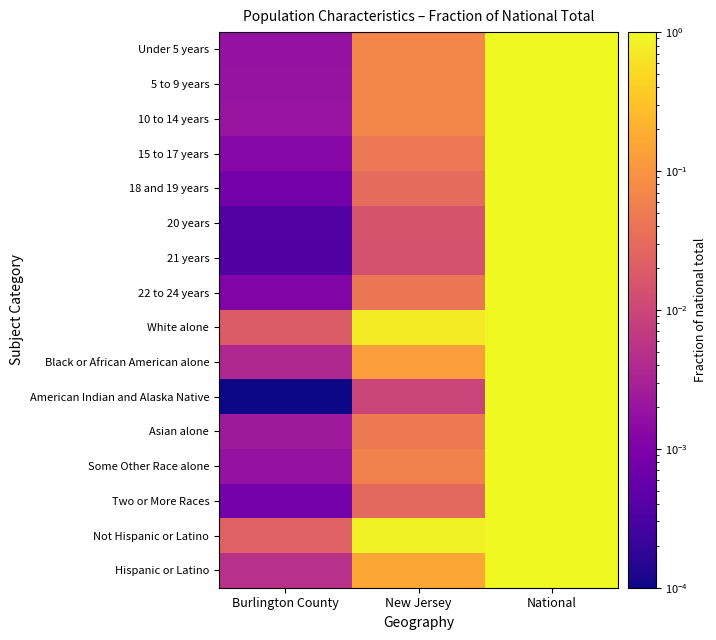

At how many categories does at least one series exceed 0?

3